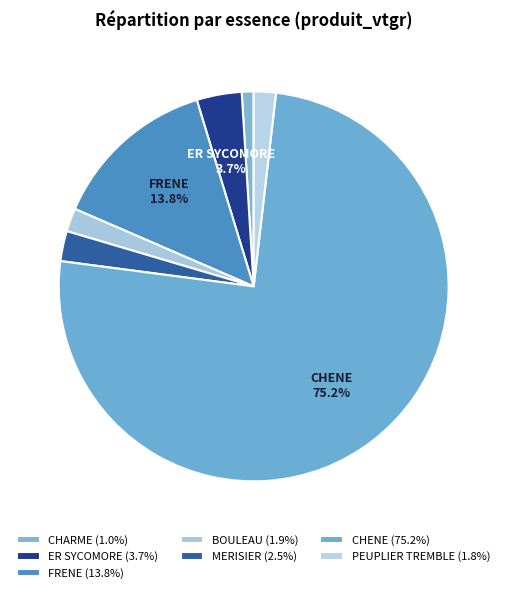

How many slices are in this pie chart?

7